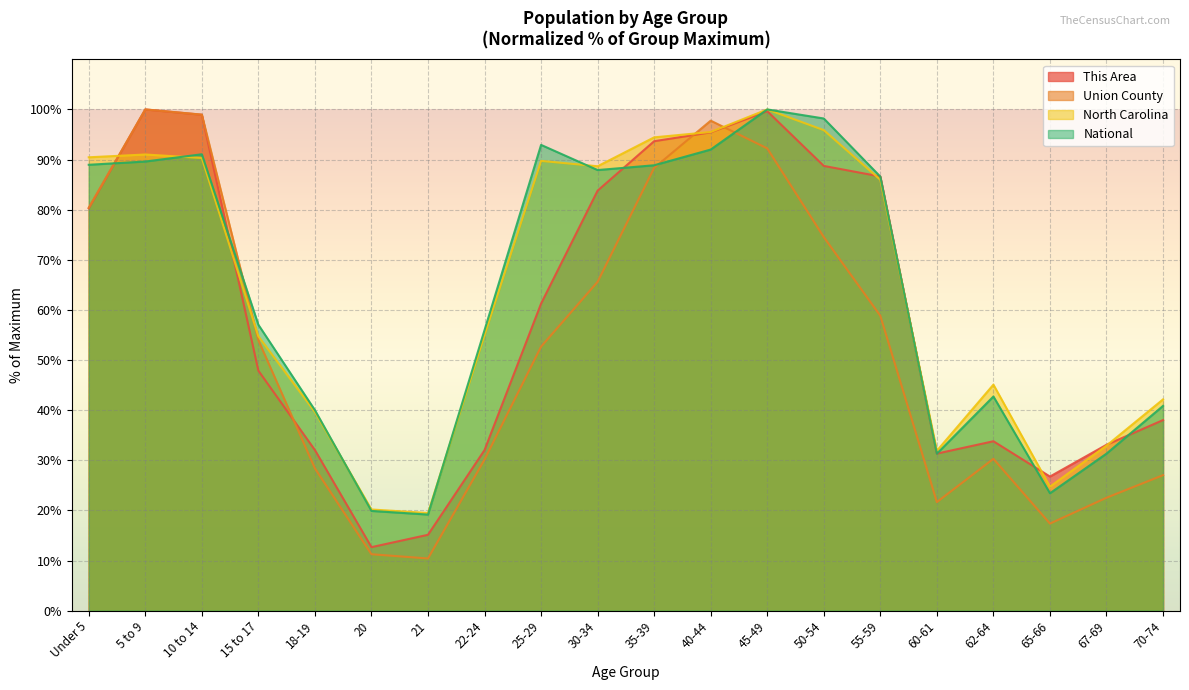

What position from the left is 22-24?

8